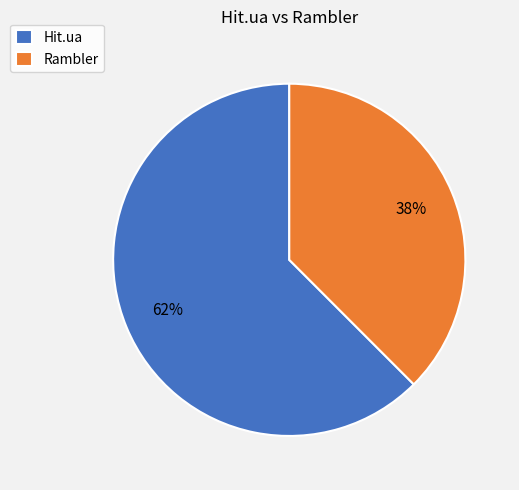

True or false: Hit.ua accounts for 62% of the total.

True